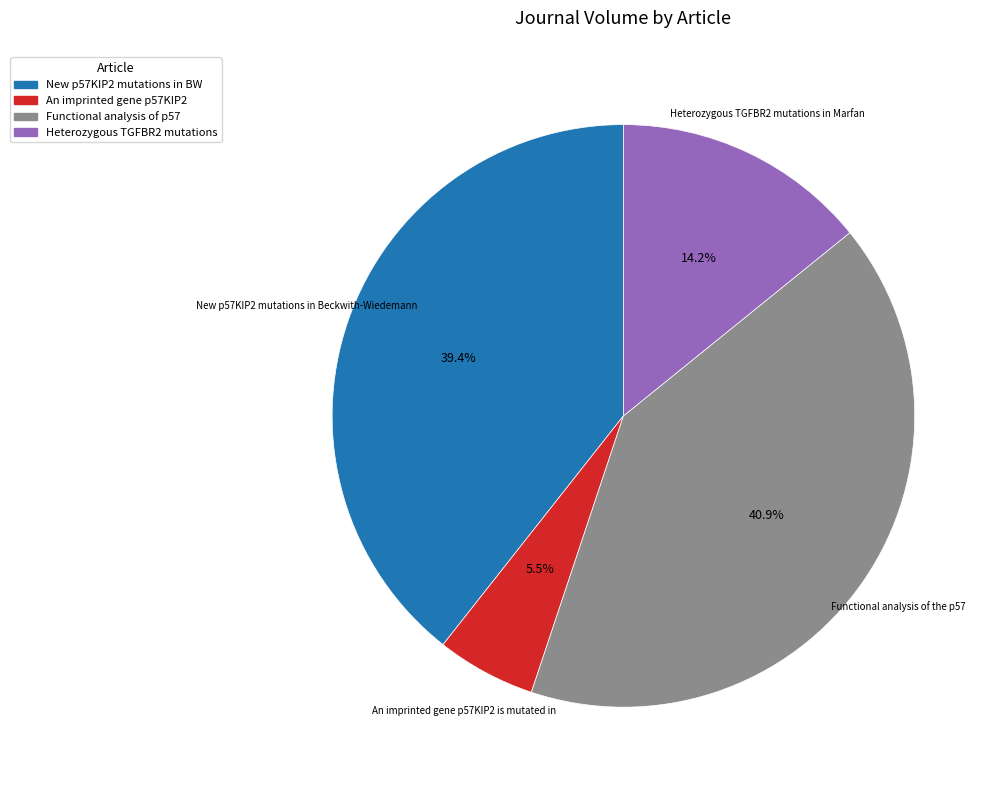

Count the number of slices in the pie.

4